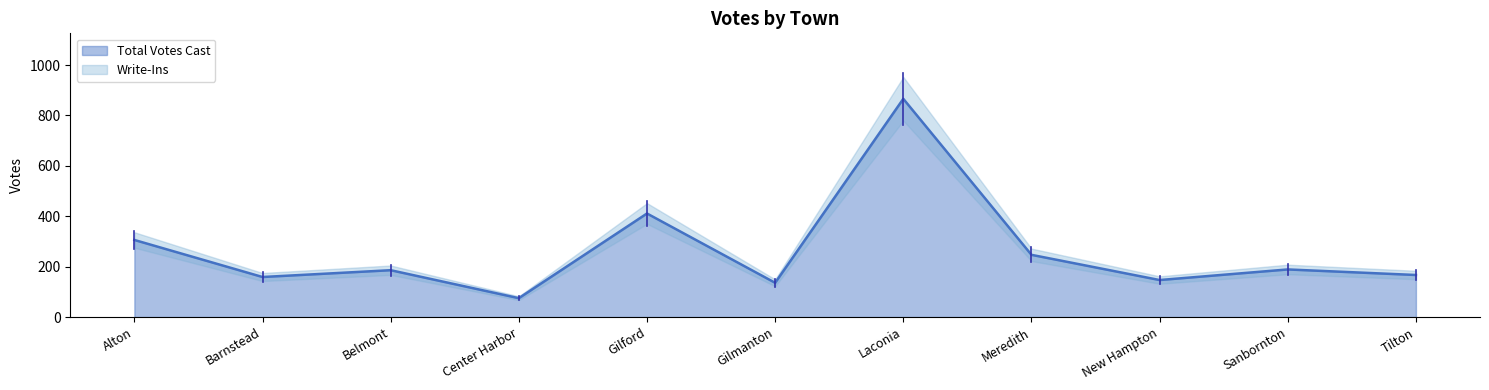

What position from the left is Alton?

1